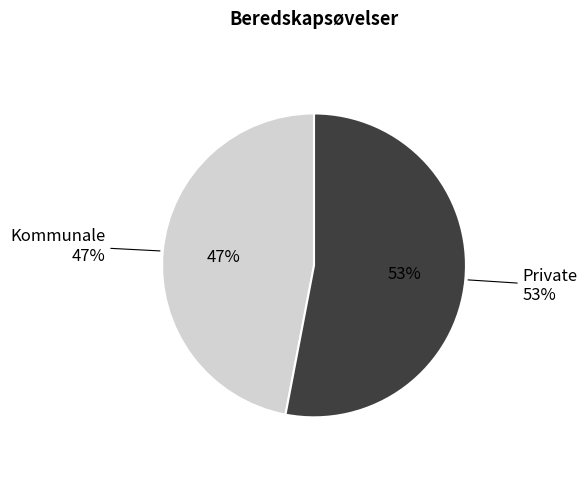

Is it true that Kommunale is 58% of the pie?

False